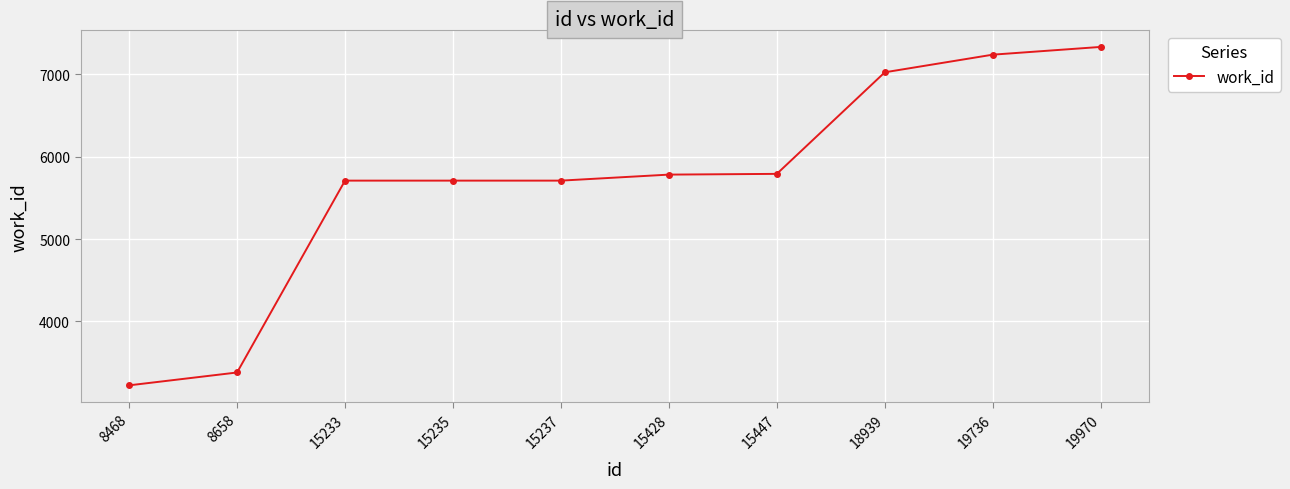

What is the change in value from 8658 to 15447?

+2411